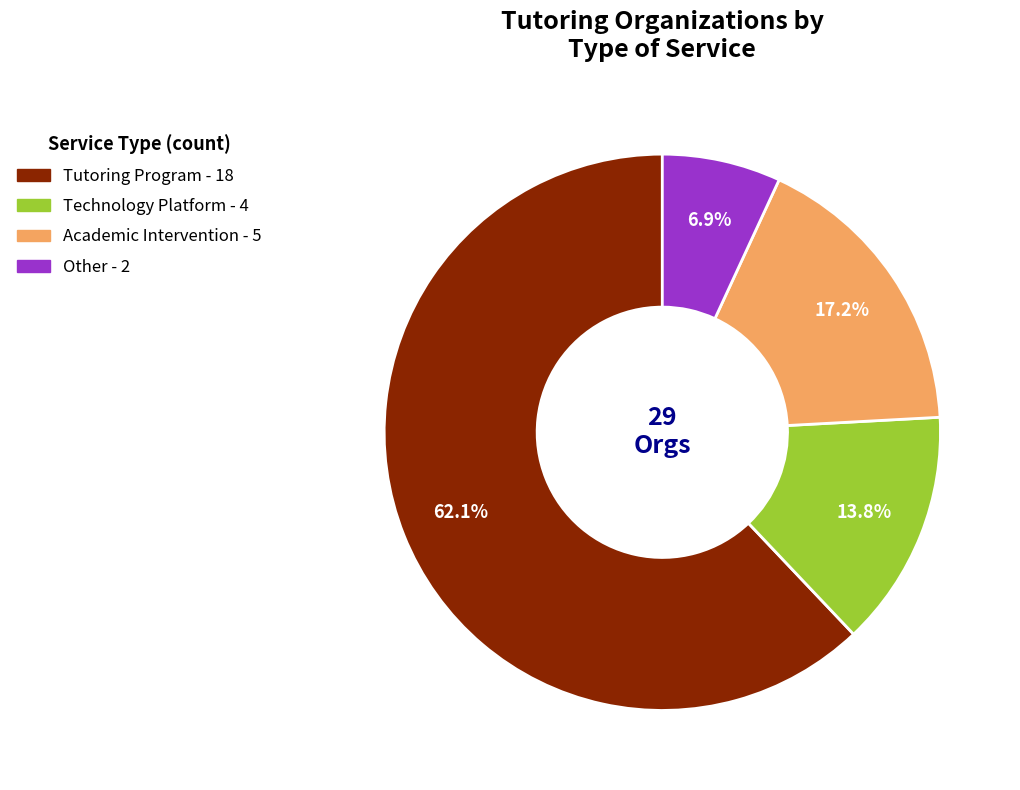

To the nearest percent, what is the average slice percentage?

25%